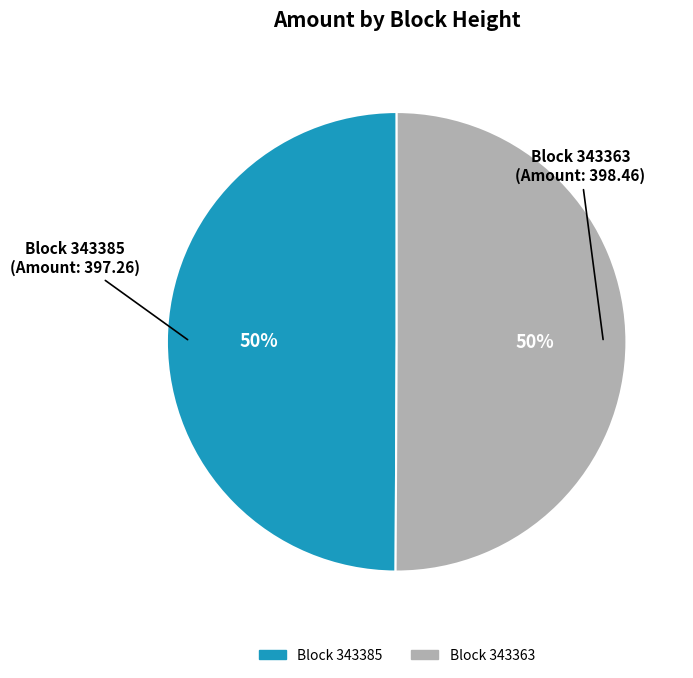

How many slices are in this pie chart?

2